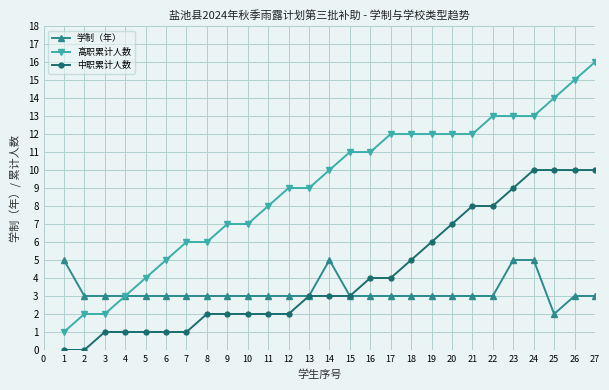

Which series has the largest total across all categories?

高职累计人数